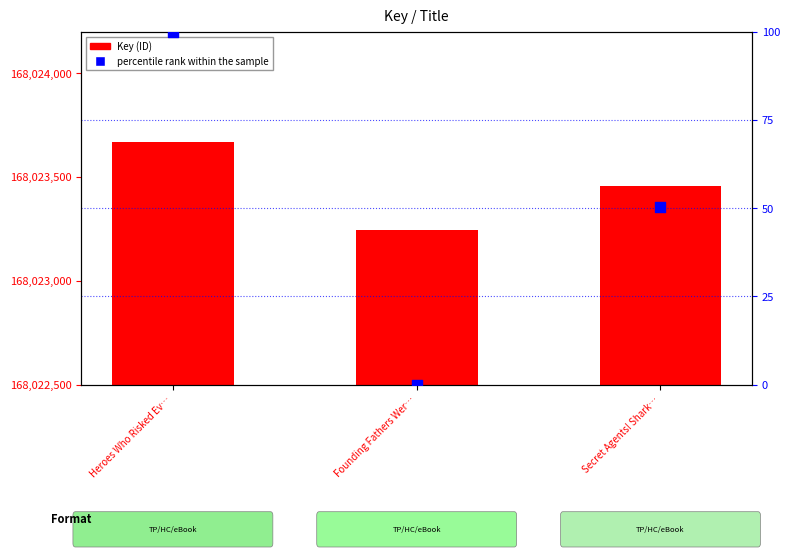

Which series reaches the minimum Y coordinate?

percentile rank within the sample